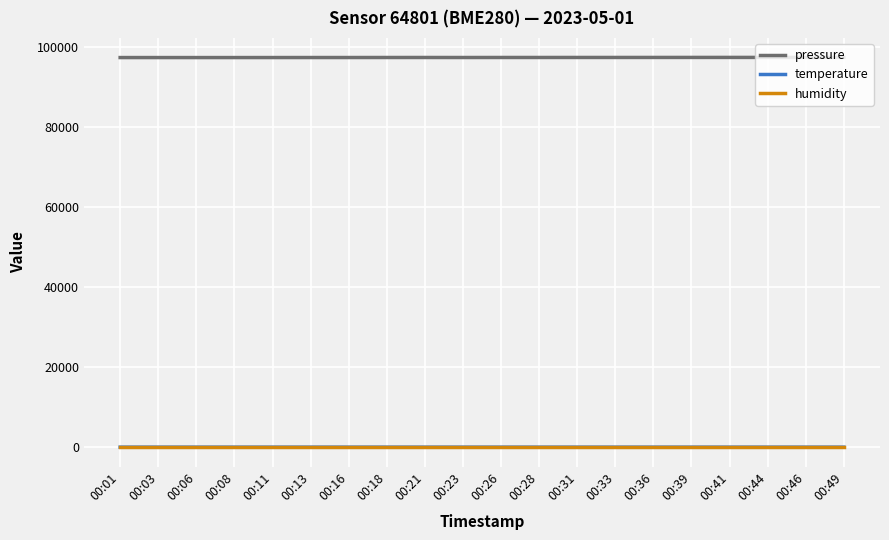

Is it true that pressure equals 34987.7 at 00:21?

False